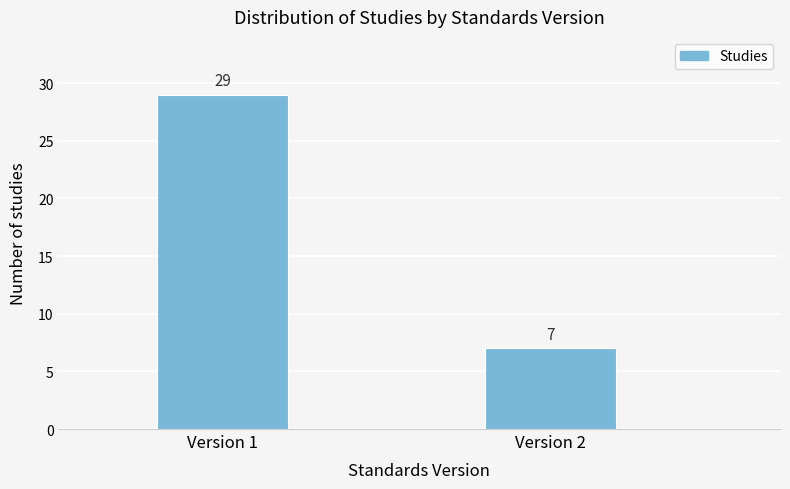

Reading right to left, list all the values displayed in this chart.

7	29